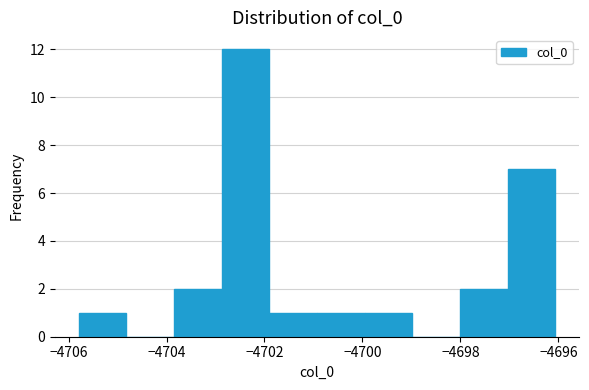

Reading left to right, list every bar in this chart as the range it spans on the x-axis followed by its height. Neither the bar edges nor the heights are printed on the chart, so give them approximately, as read against the axes.

-4705.8 to -4704.8: 1
-4704.8 to -4703.8: 0
-4703.8 to -4702.8: 2
-4702.8 to -4702.0: 12
-4702.0 to -4701.0: 1
-4701.0 to -4700.0: 1
-4700.0 to -4699.0: 1
-4699.0 to -4698.0: 0
-4698.0 to -4697.0: 2
-4697.0 to -4696.0: 7